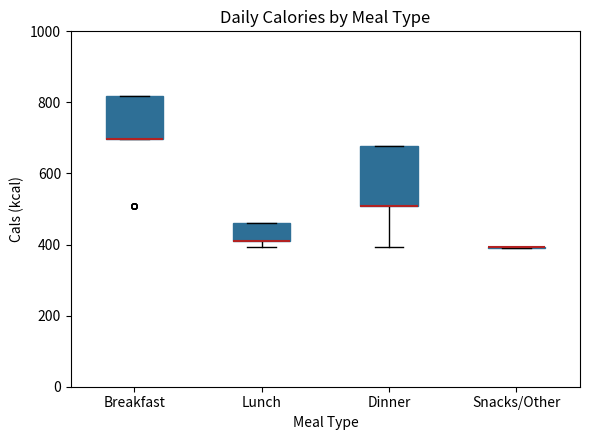

Reading left to right, read every box against the y-axis: the position of its median line, the range the box covers, and the ends of its whiskers. The values are not printed on the chart, so give them approximately, as read against the axis.

Breakfast: median 700 (drawn on the box's lower edge), box 700 to 820, whiskers 700 to 820
Lunch: median 420 (drawn on the box's lower edge), box 420 to 460, whiskers 400 to 460
Dinner: median 500 (drawn on the box's lower edge), box 500 to 680, whiskers 400 to 680
Snacks/Other: box collapsed to a line at 400, whiskers 400 to 400